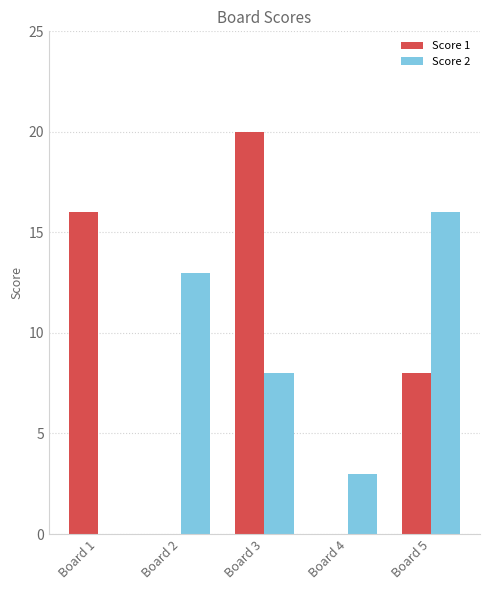

At which label does Score 2 first exceed 8?

Board 2